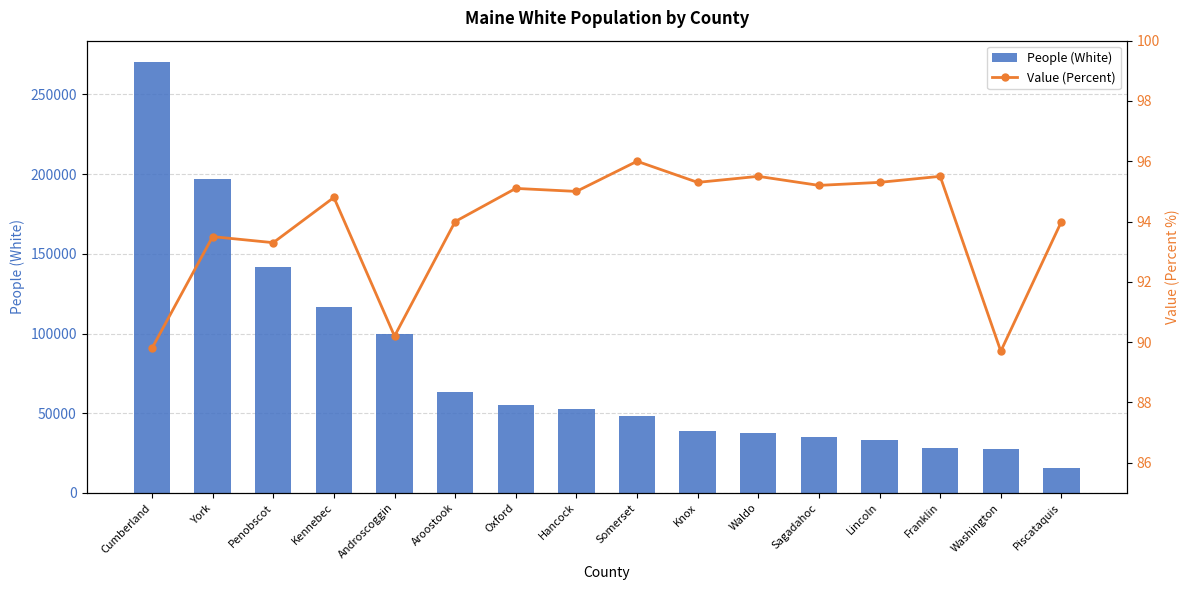

Reading left to right, transcribe all the data shown in this chart.

People (White): 270232.0	196718.0	141965.0	116878.0	99565.0	63263.0	54993.0	52672.0	48411.0	38626.0	37842.0	34789.0	33405.0	28174.0	27810.0	15754.0
Value (Percent): 89.8	93.5	93.3	94.8	90.2	94.0	95.1	95.0	96.0	95.3	95.5	95.2	95.3	95.5	89.7	94.0